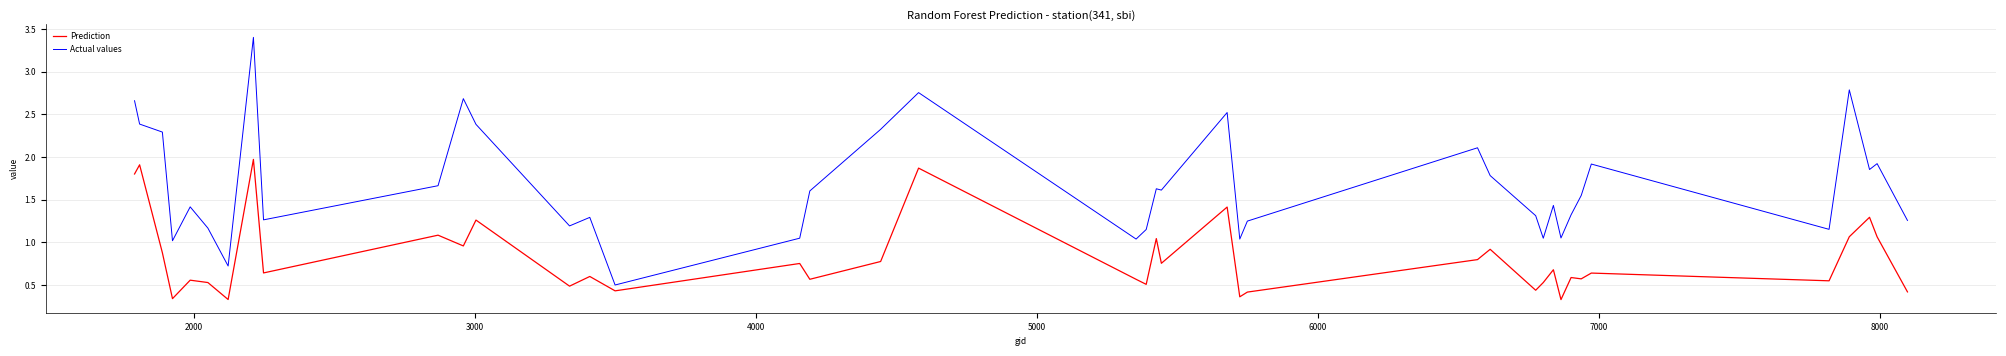

True or false: Prediction and Actual values intersect in this chart.

False